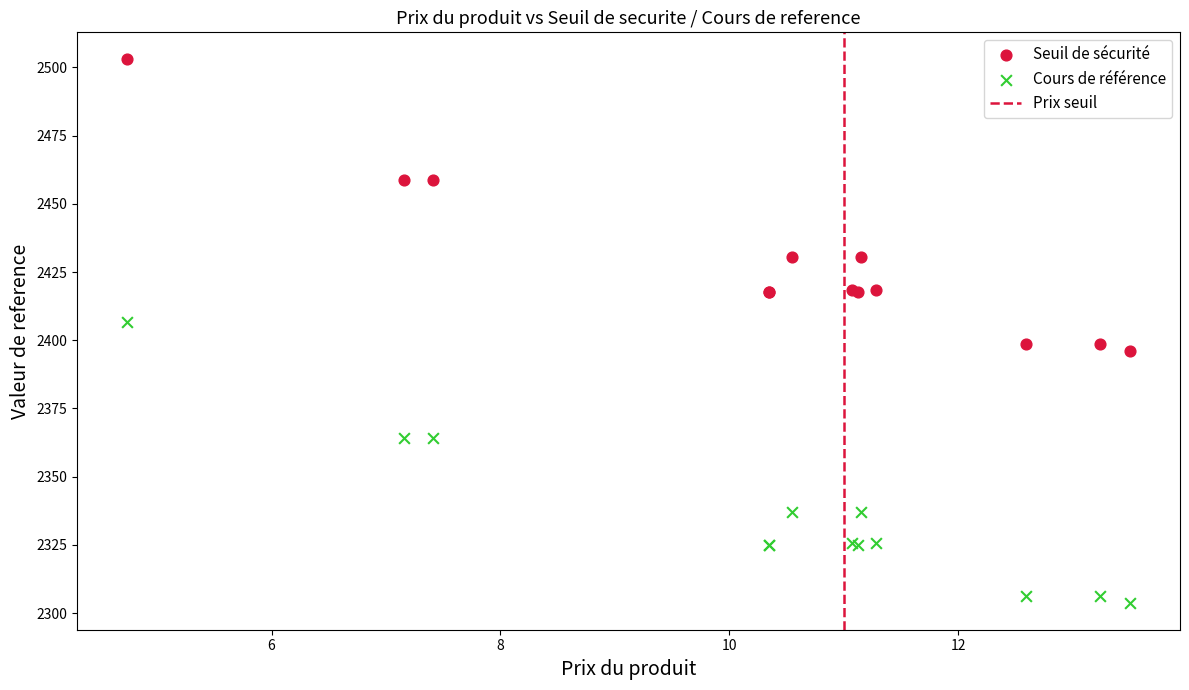

Which series has the largest Y range (max minus min)?

Seuil de sécurité